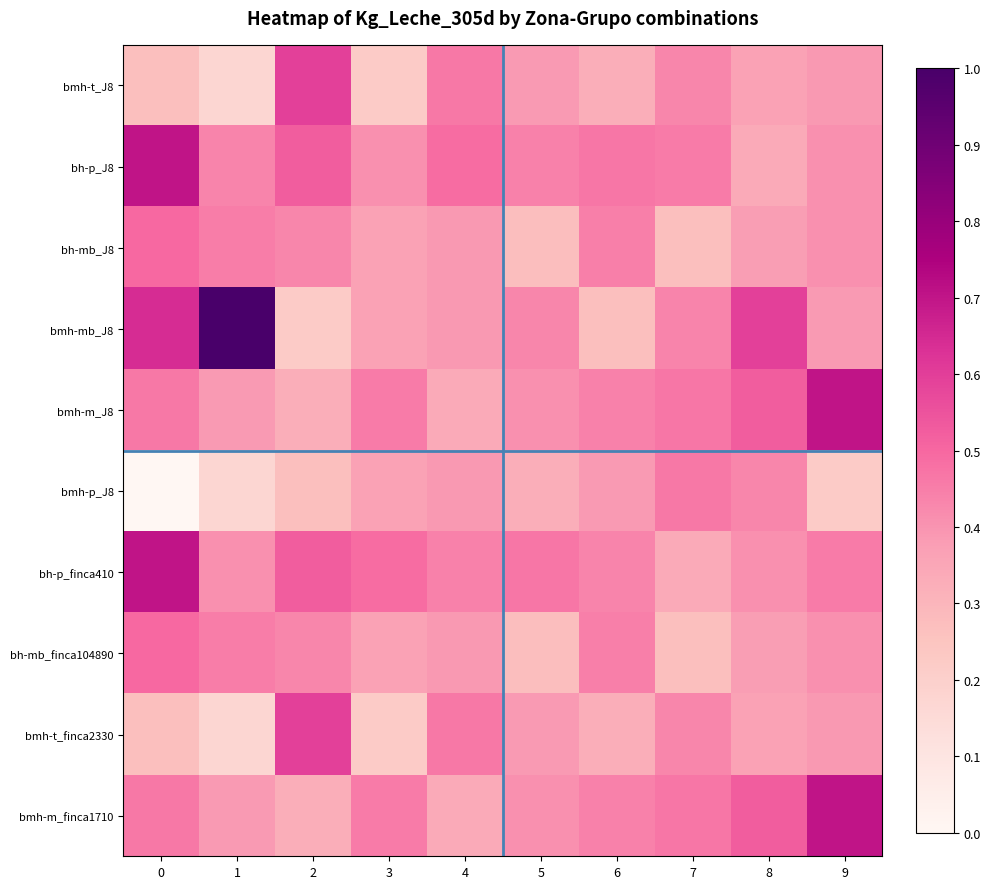

What is the total value across all series at 1?

4.0